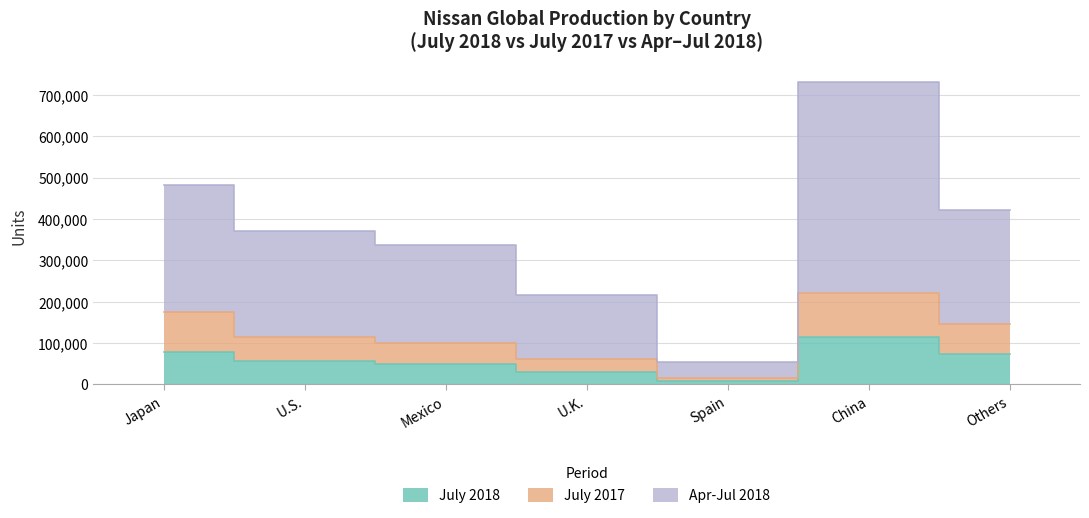

What is the sum of the July 2018 values at U.S. and Mexico?

104855